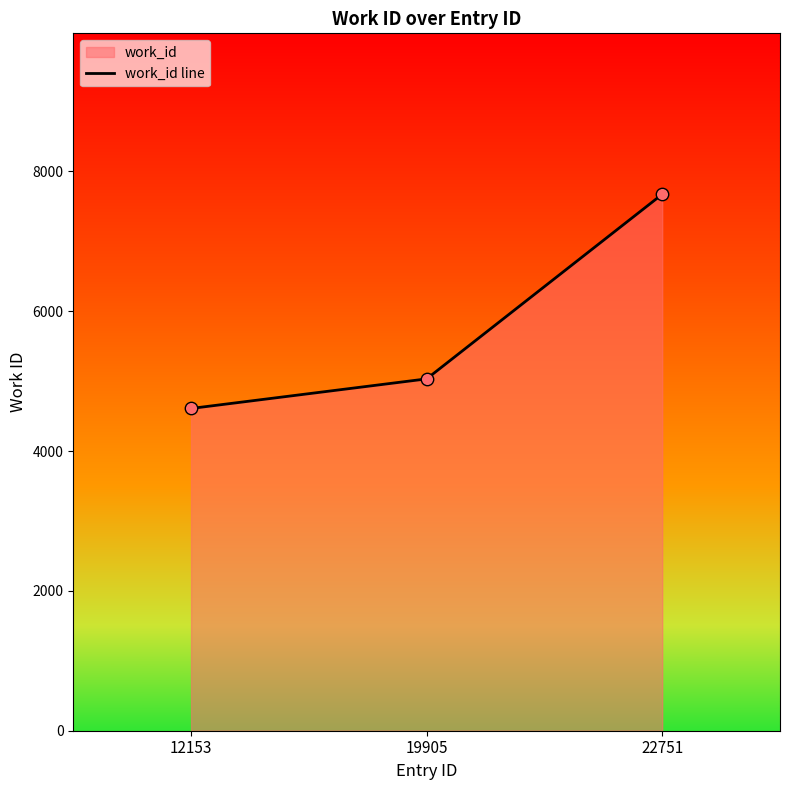

What is the change in value from 12153 to 22751?

+3064